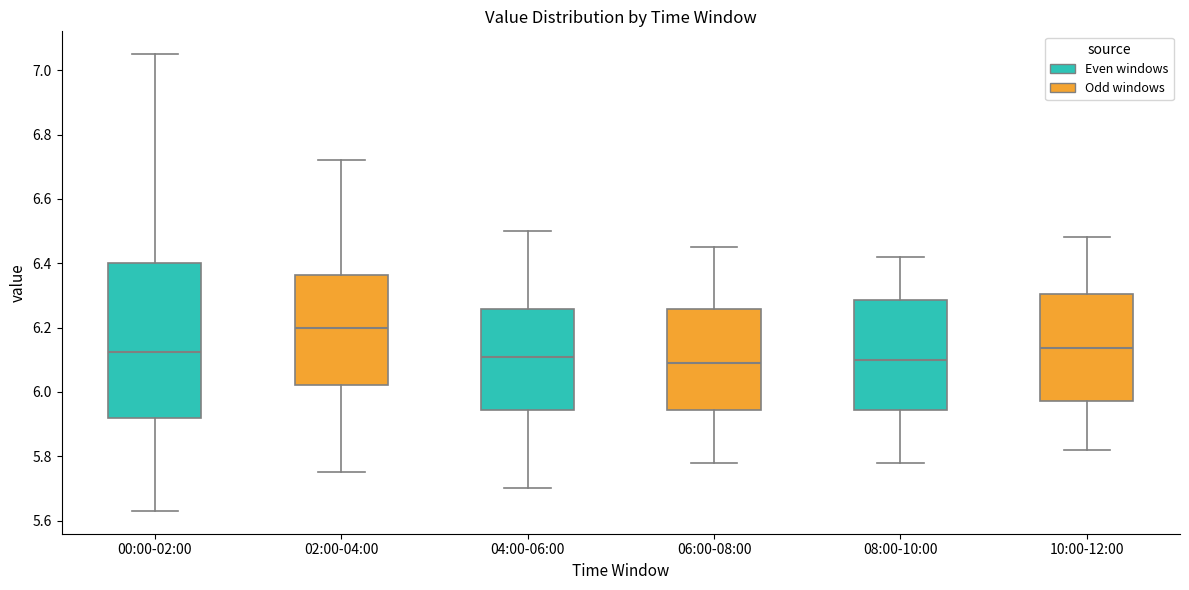

Where does the upper whisker of the box for 06:00-08:00 end on the y-axis? The values are not printed on the chart, so give them approximately, as read against the axis.

6.46